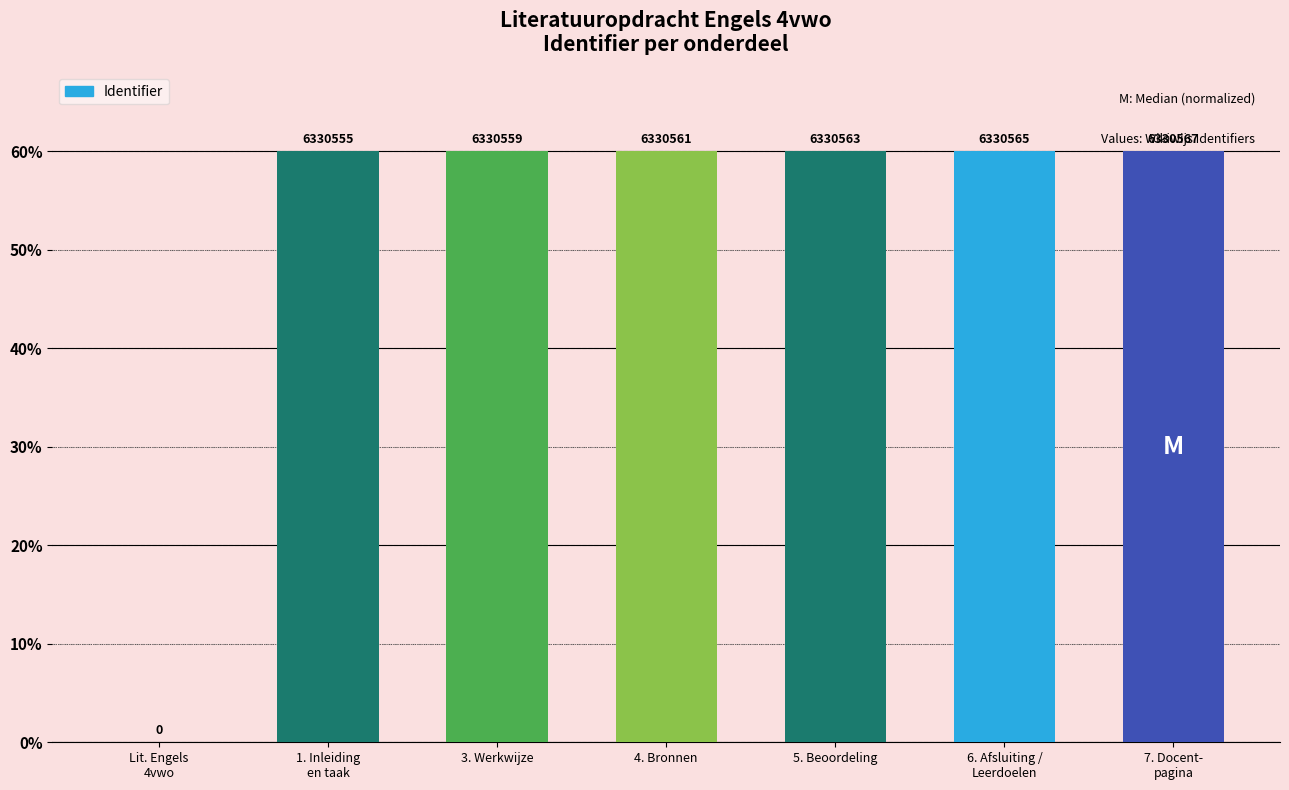

How many bars are there in total?

7